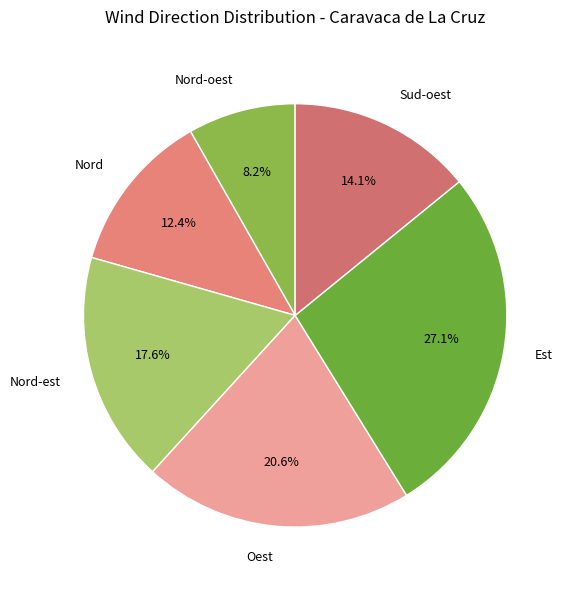

Does any single category account for the majority?

No